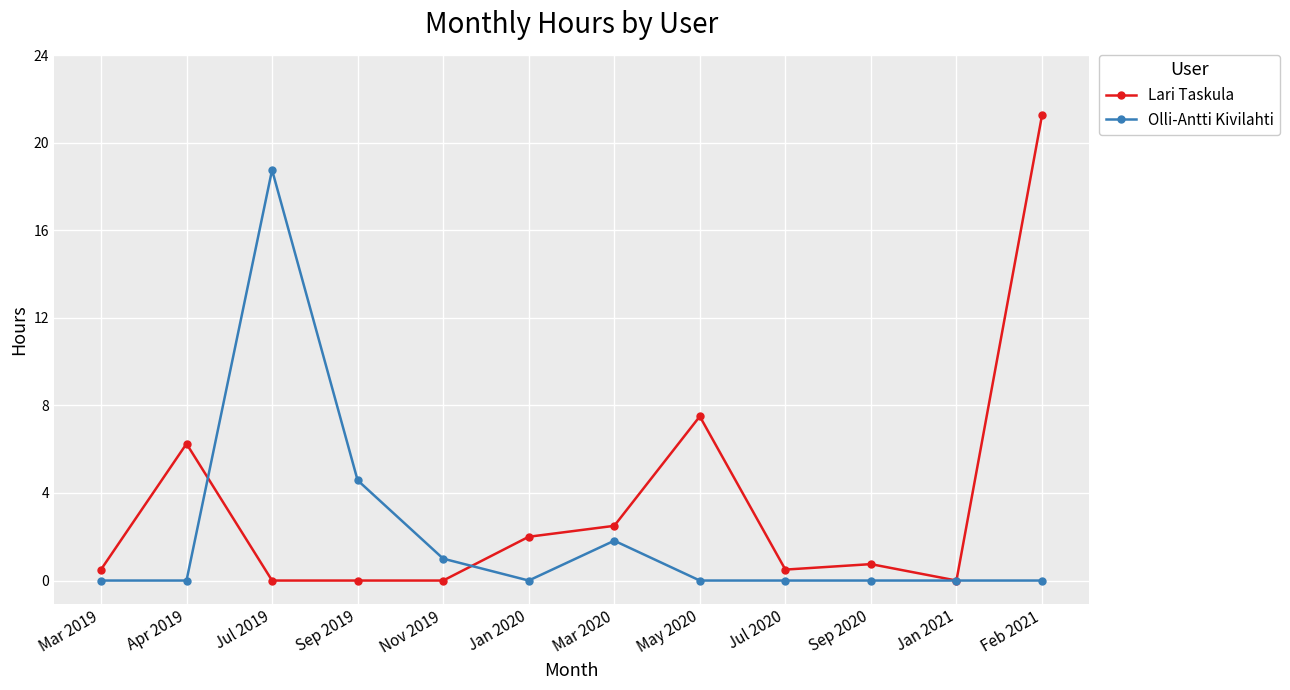

At which label is Lari Taskula closest to 10?

May 2020